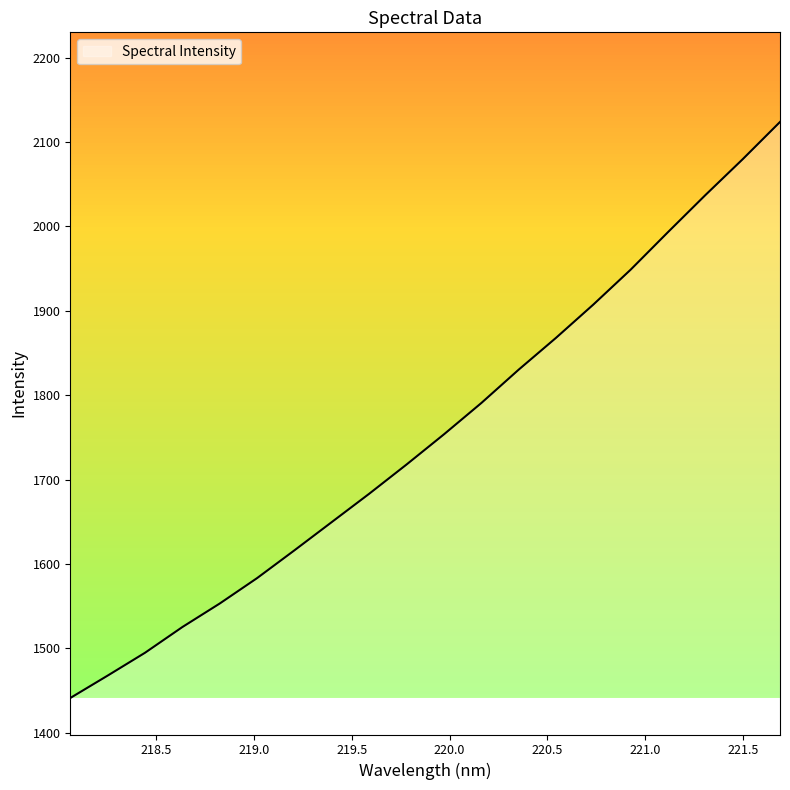

What is the smallest value displayed?

1441.3